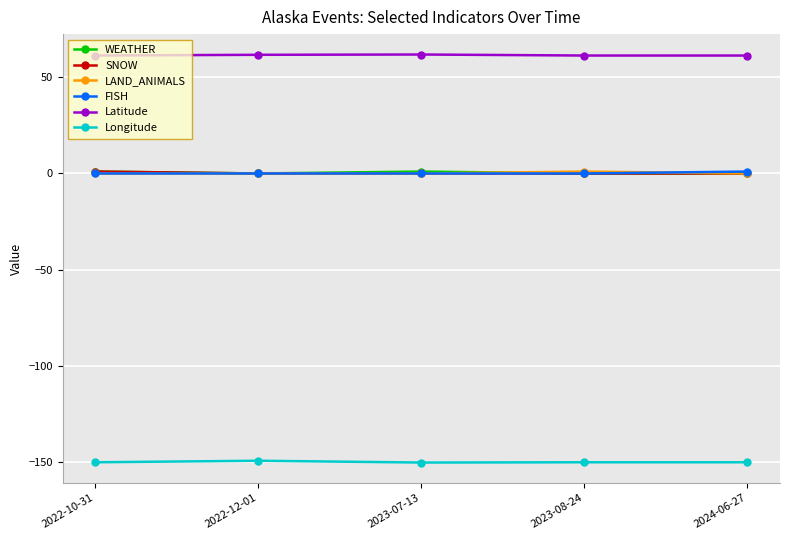

What is the difference between the highest and lowest values at 2022-12-01?

210.7